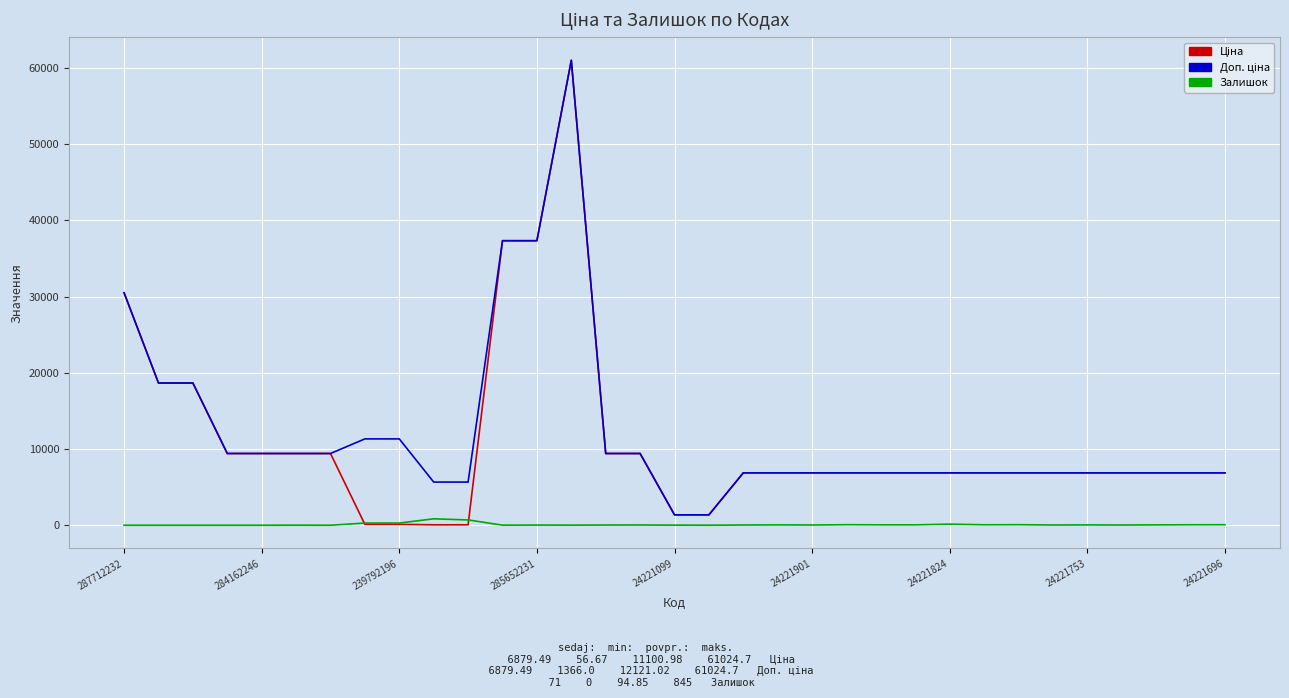

What is the greatest value displayed?

61024.7